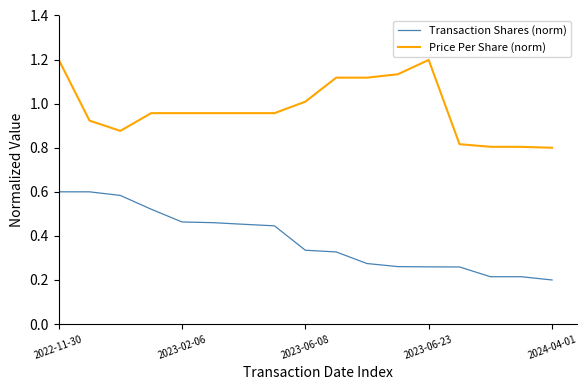

What is the maximum value shown in the chart?

1.2